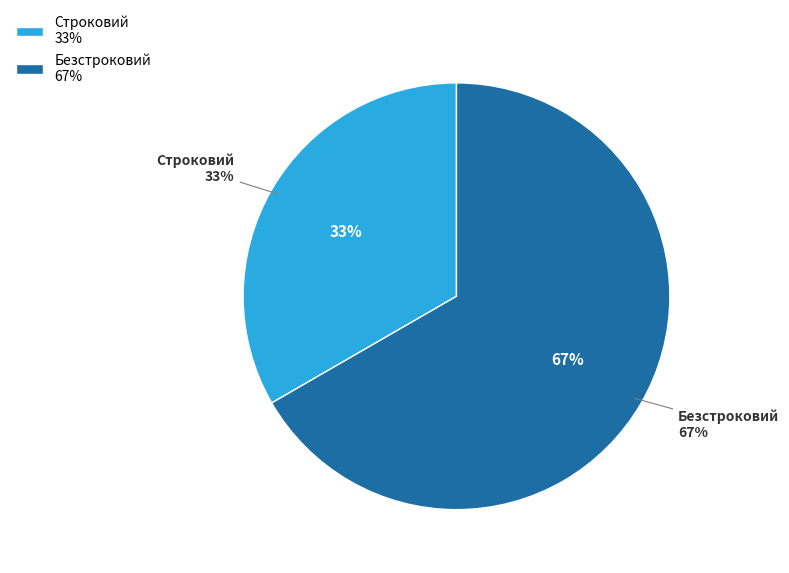

Which slice represents more than half of the pie?

Безстроковий